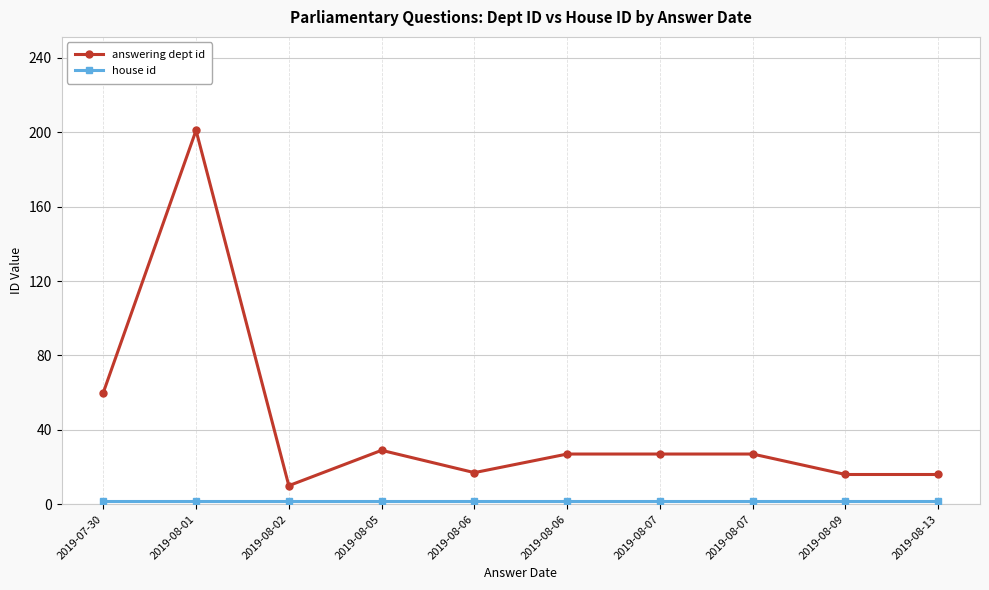

True or false: house id has a value of 2 at 2019-08-02.

True